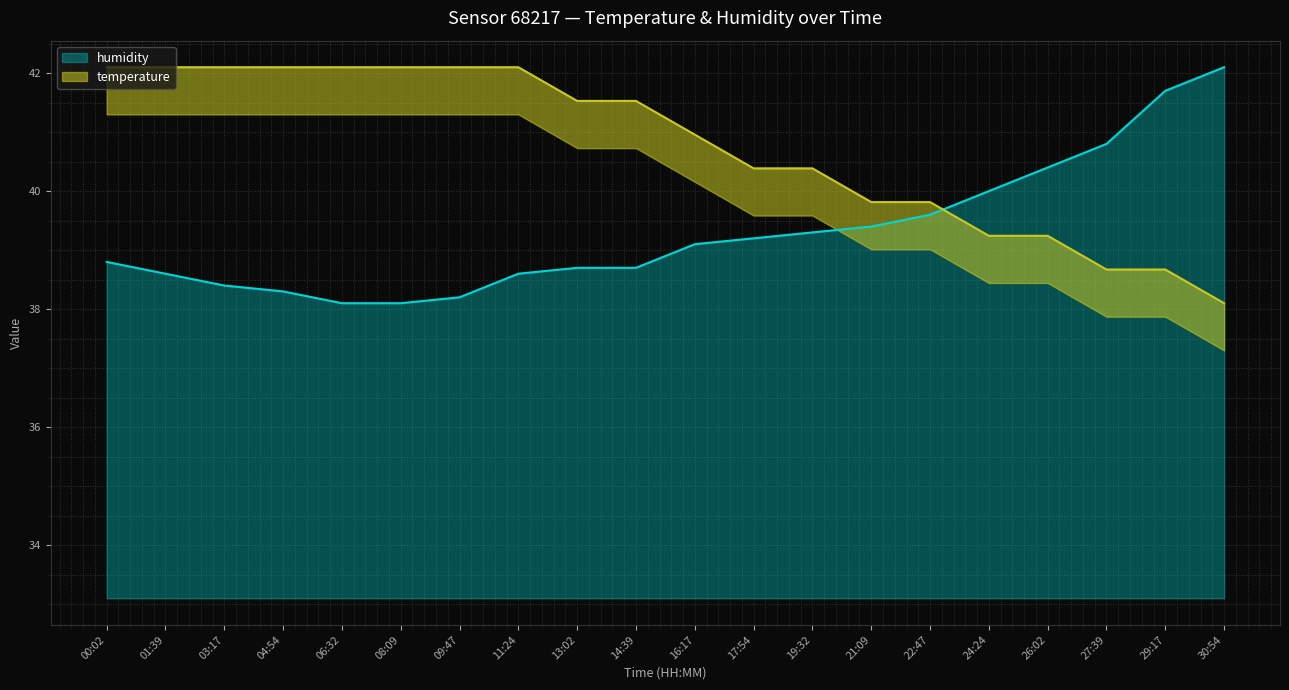

Does the chart display data point markers on the line(s)?

No